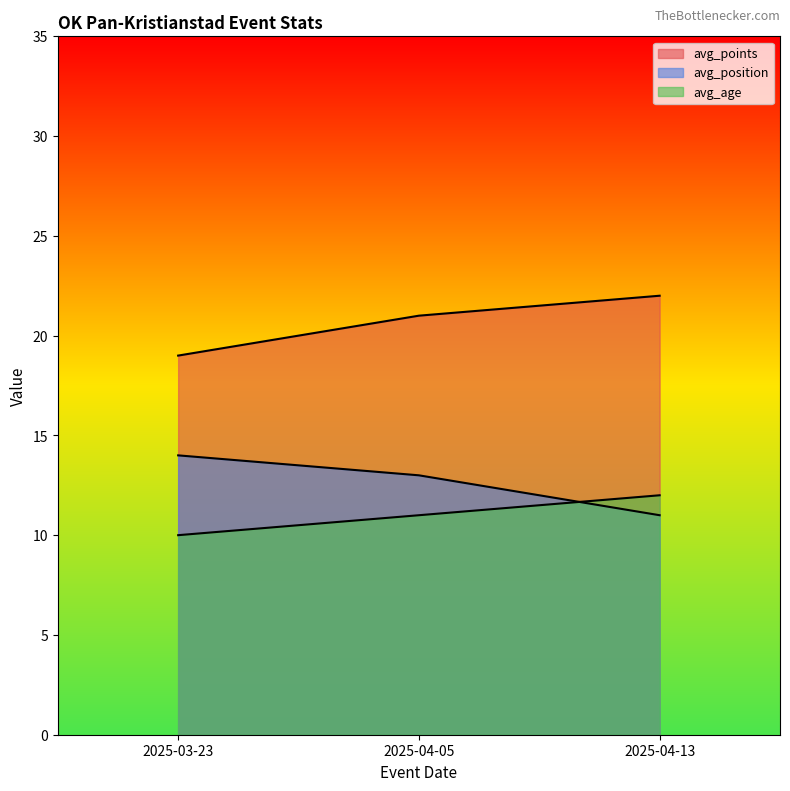

Which has a higher value, 2025-04-13 or 2025-03-23?

2025-04-13